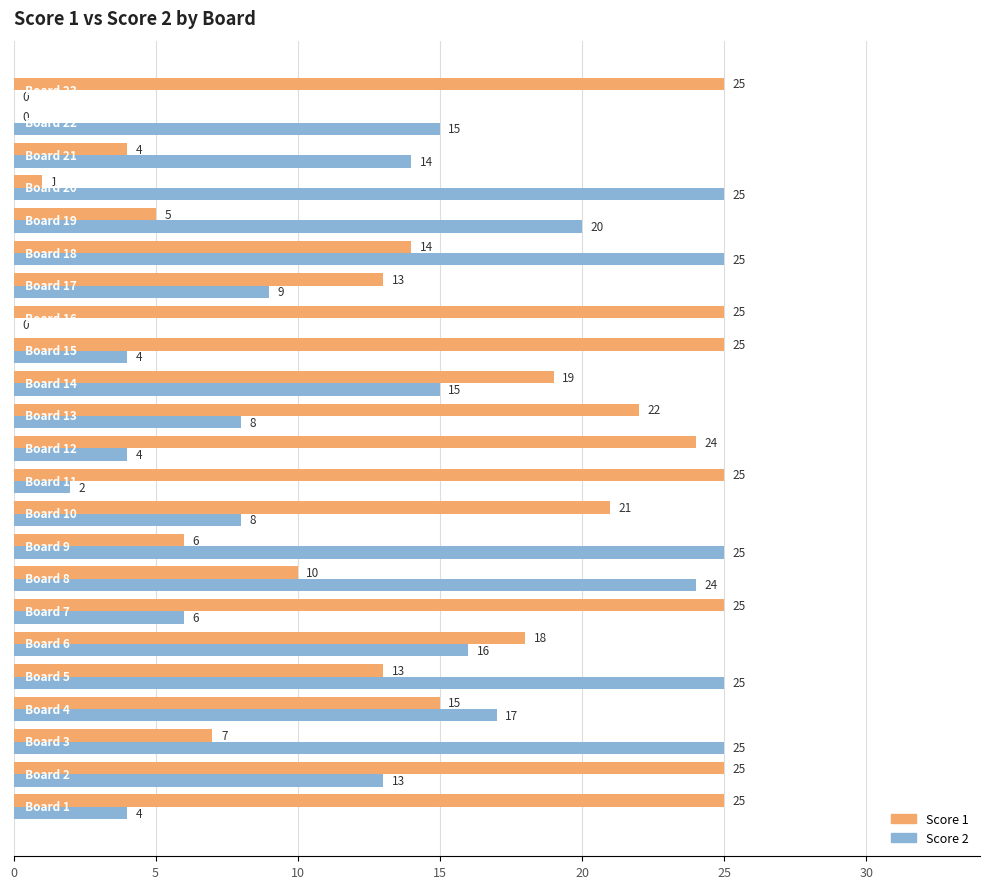

What is the greatest value displayed?

25